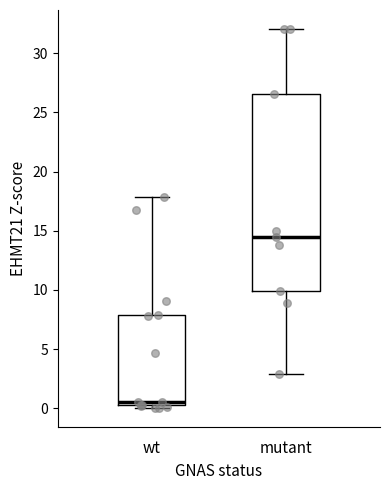

Comparing the boxes themselves (not the whiskers), which one is the tallest?

mutant